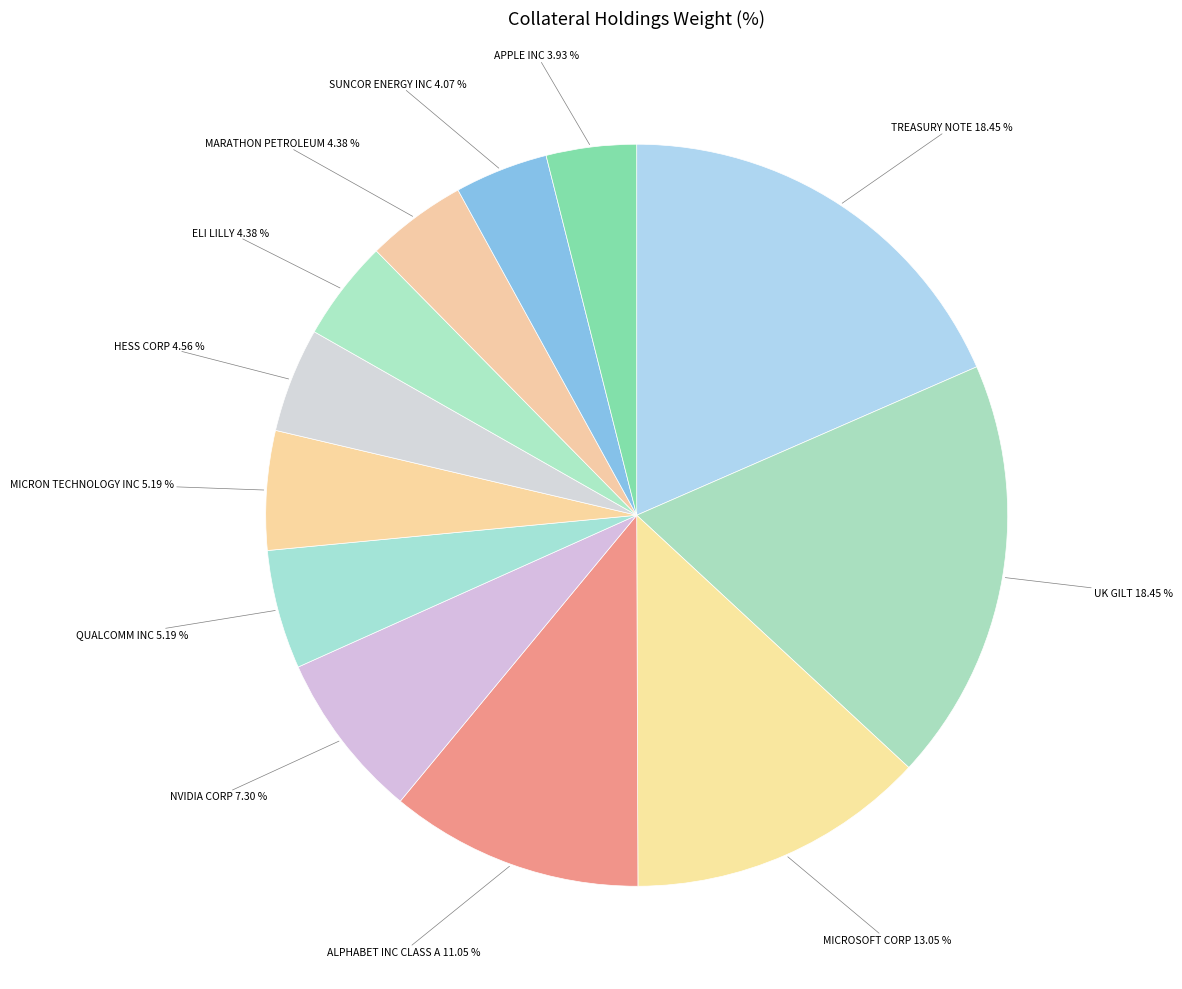

To the nearest percent, what is the difference between the NVIDIA CORP and MARATHON PETROLEUM slice percentages?

3%